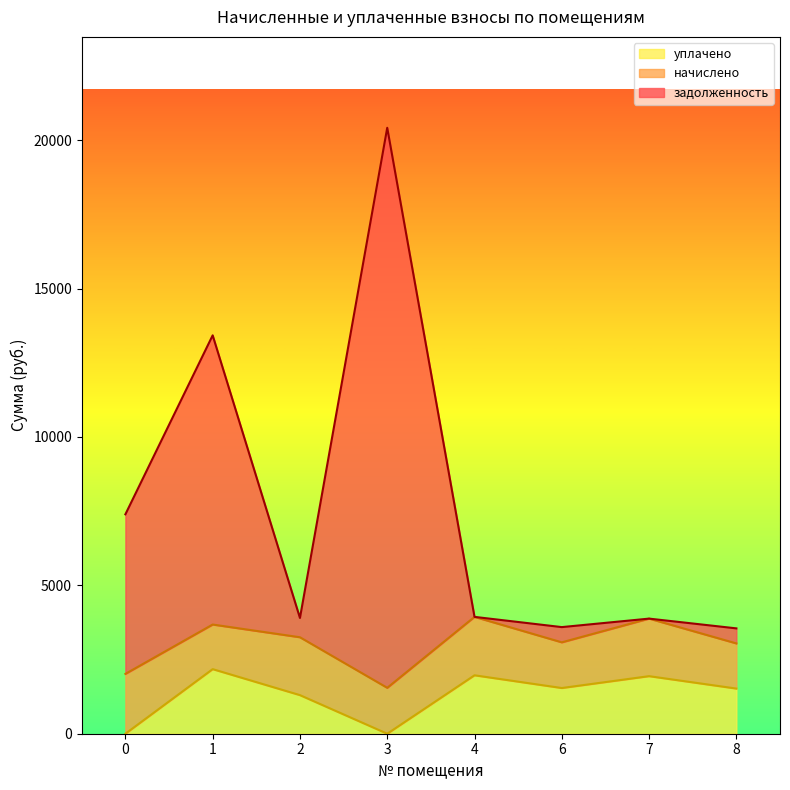

At which category is the sum across all series the highest?

3